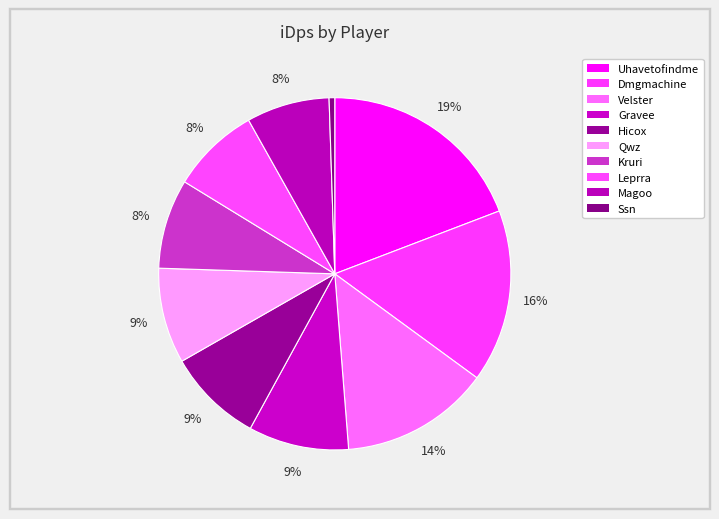

The Magoo slice represents 1% of the pie. True or false?

False